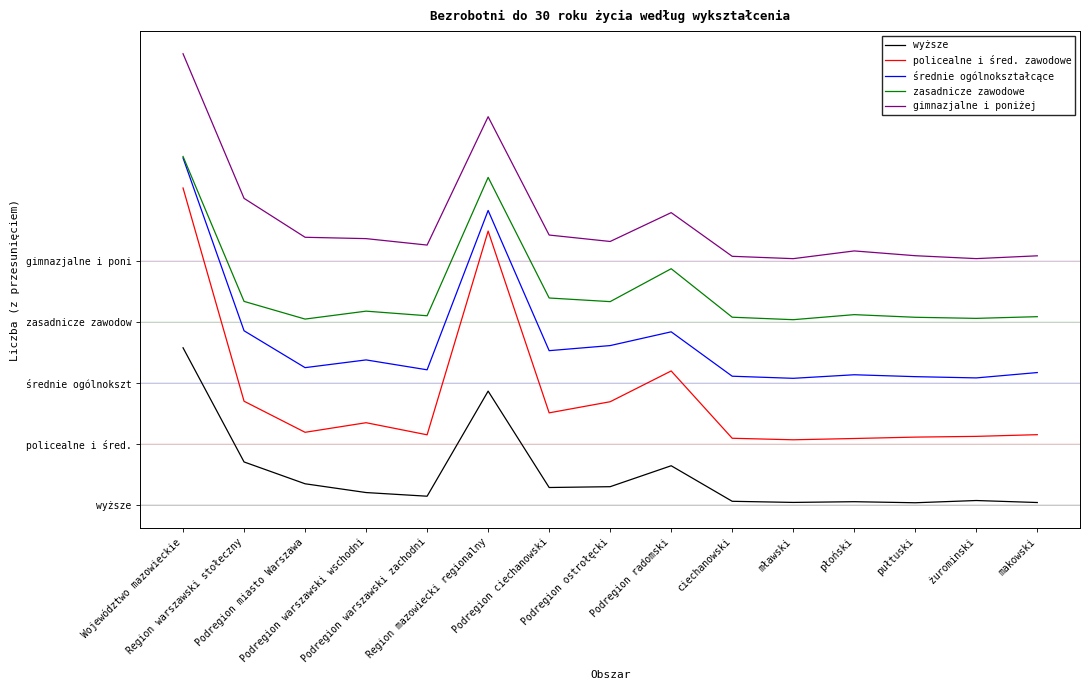

In wyższe, how many points are higher than both neighbors (excluding endpoints)?

4